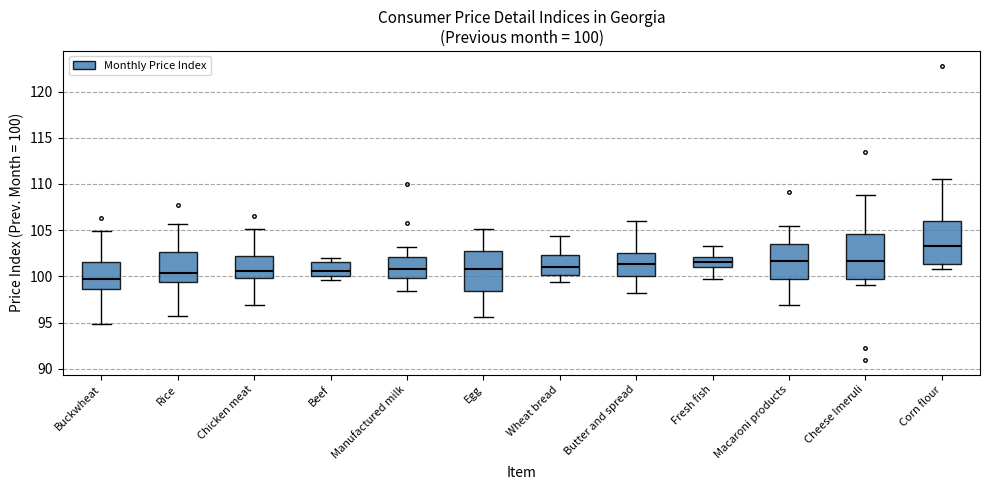

Which box has the lowest median line?

Buckwheat